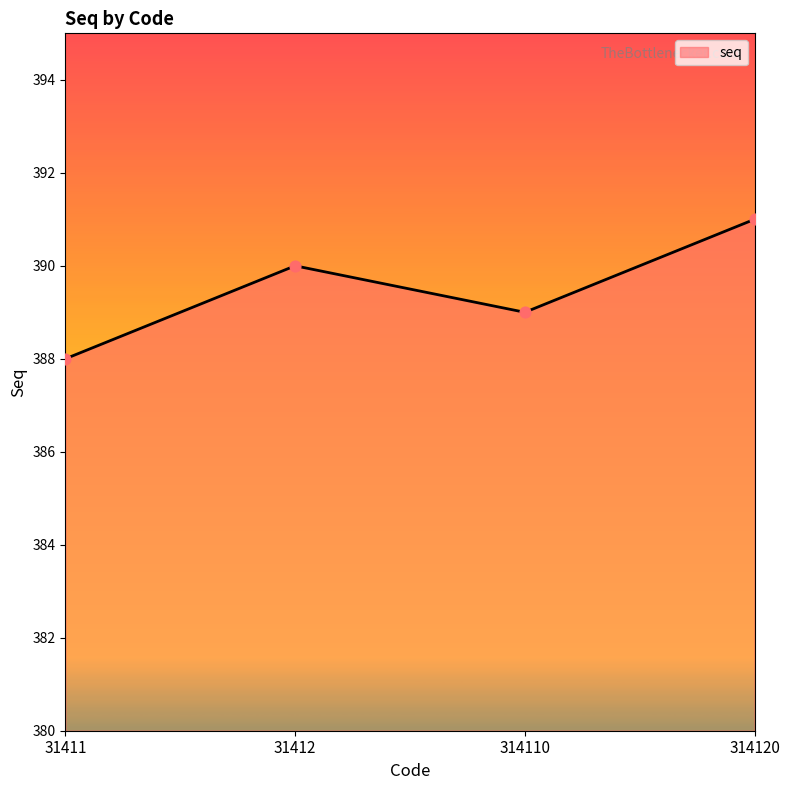

Approximately how many times larger is the value at 314120 compared to 31411?

1.0